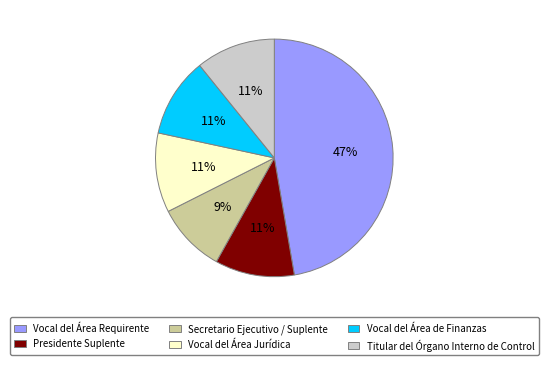

What is the ratio of the value at Titular del Órgano Interno de Control to the value at Vocal del Área Jurídica?

1.0